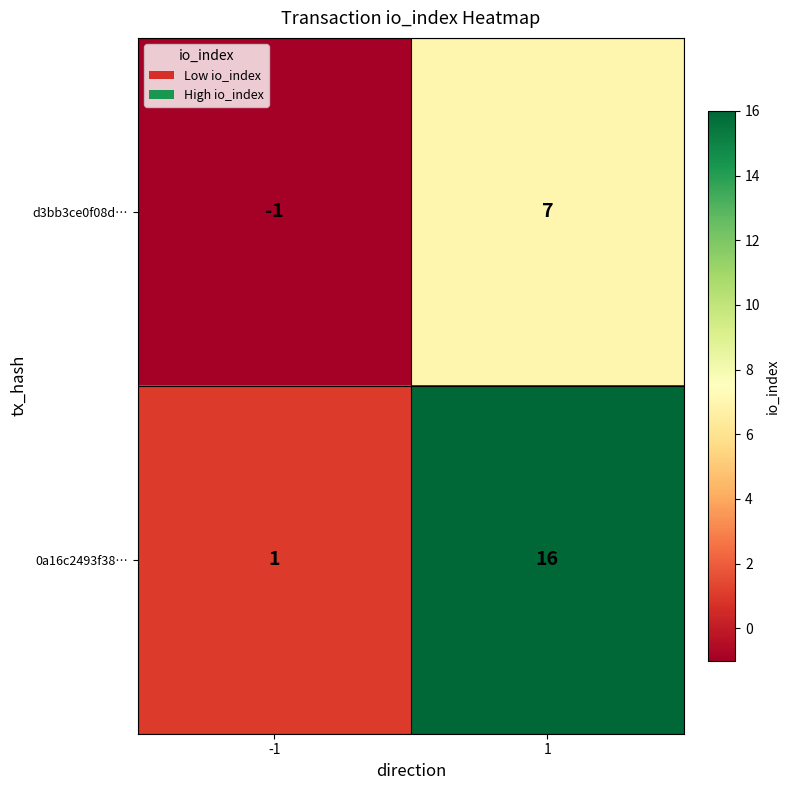

What is the sum of the d3bb3ce0f08d… values at -1 and 1?

6